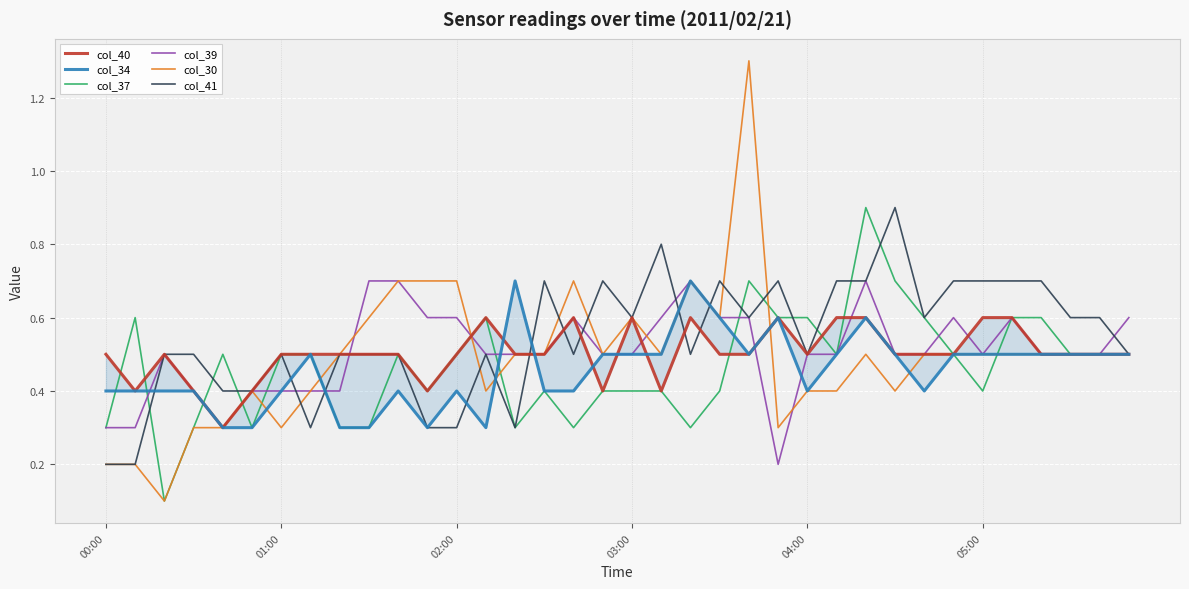

In col_40, how many points are higher than both neighbors (excluding endpoints)?

6